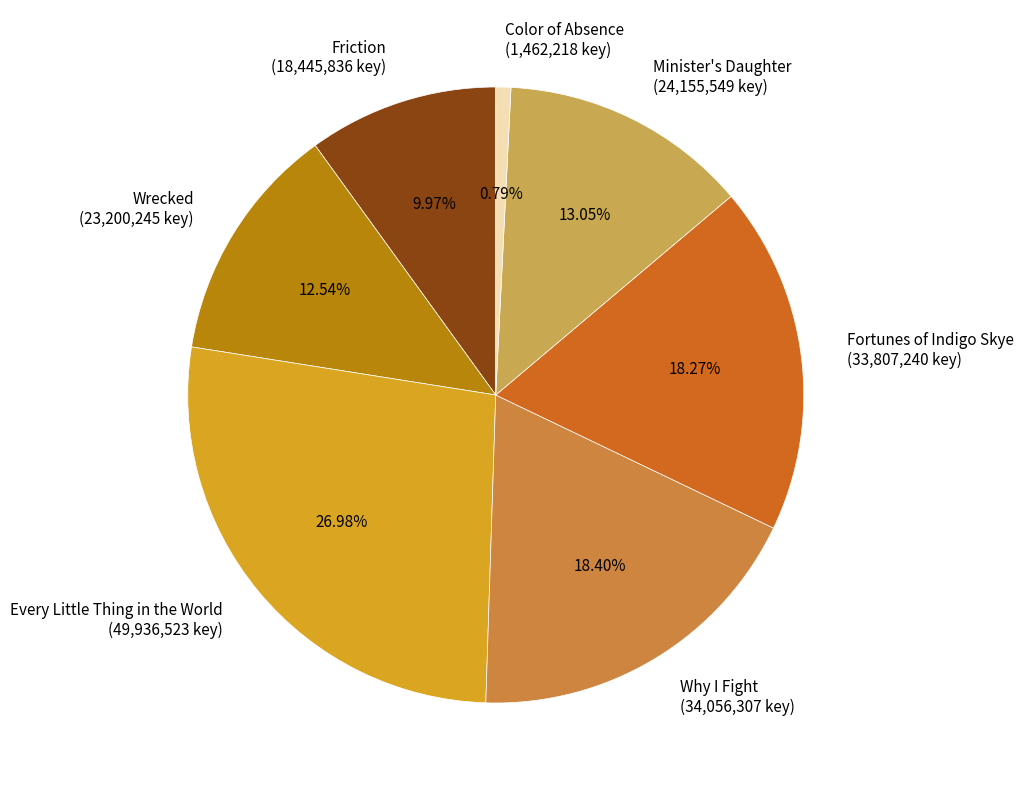

Between Friction and Wrecked, which is larger?

Wrecked